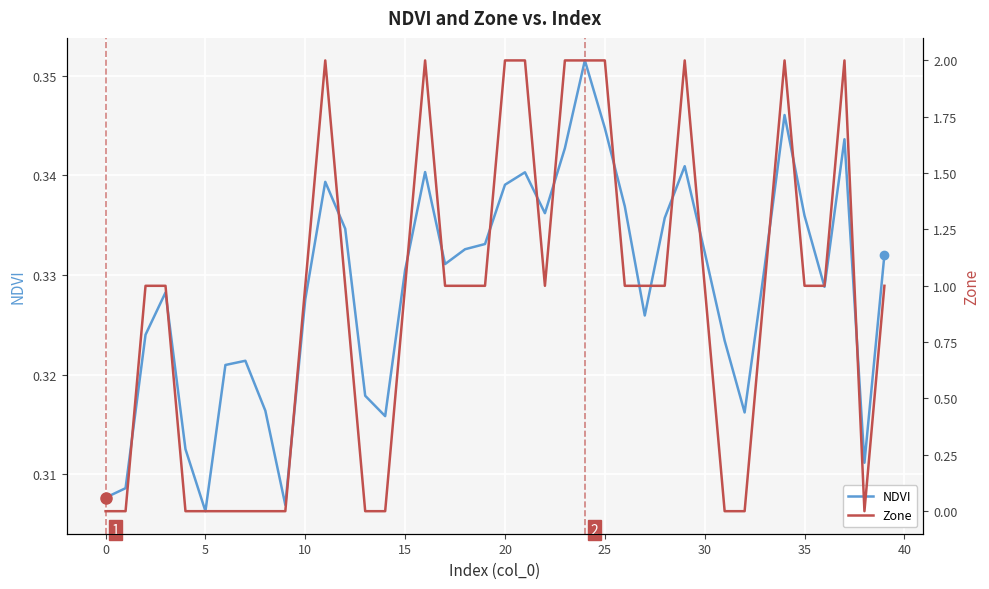

At which label does NDVI reach its minimum?

5